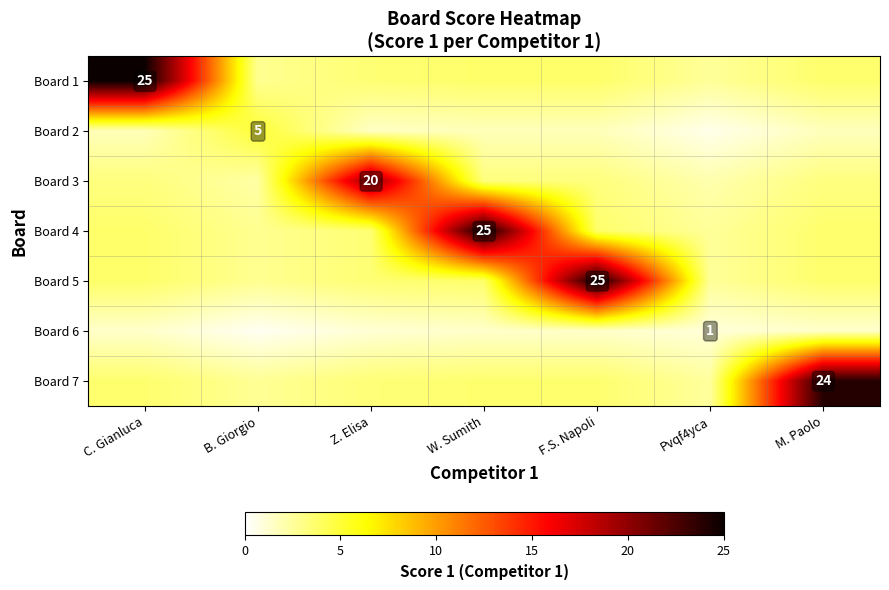

What is the difference between the Board 7 values at M. Paolo and C. Gianluca?

20.4